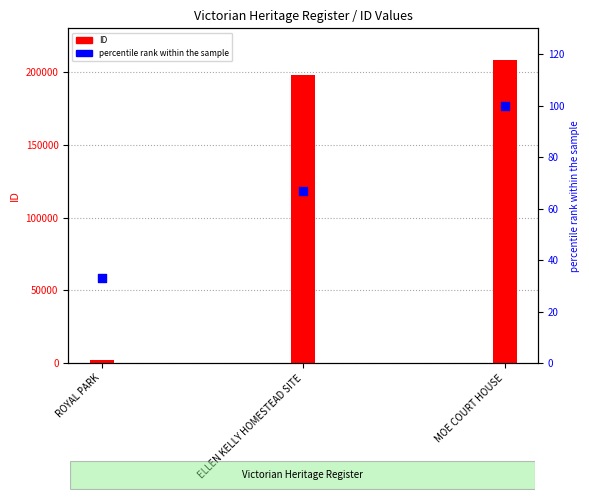

What is the ratio of the value at MOE COURT HOUSE to the value at ELLEN KELLY HOMESTEAD SITE?

1.5